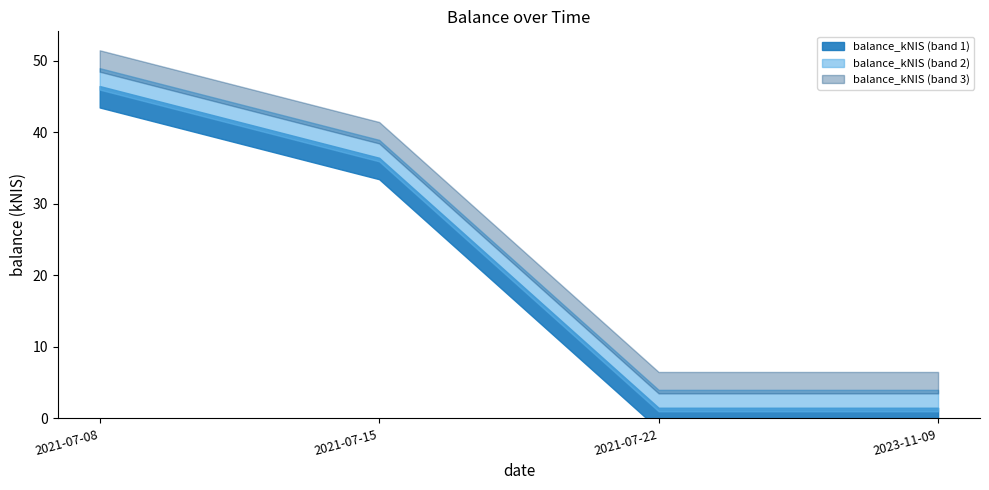

Reading left to right, extract all data points from this chart.

45.0	35.0	0.0	0.0